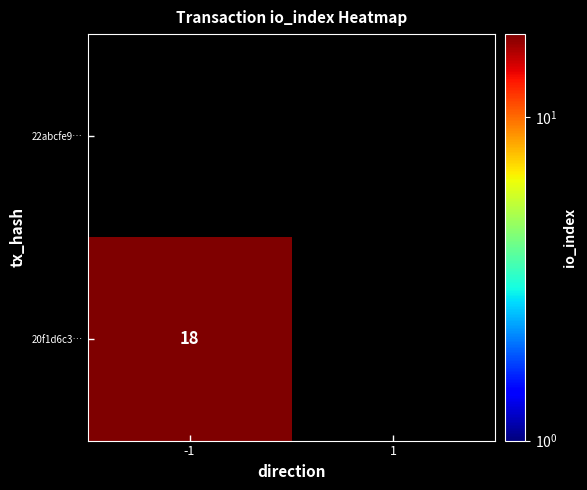

List the labels in order of 22abcfe9… value, smallest first.

-1, 1